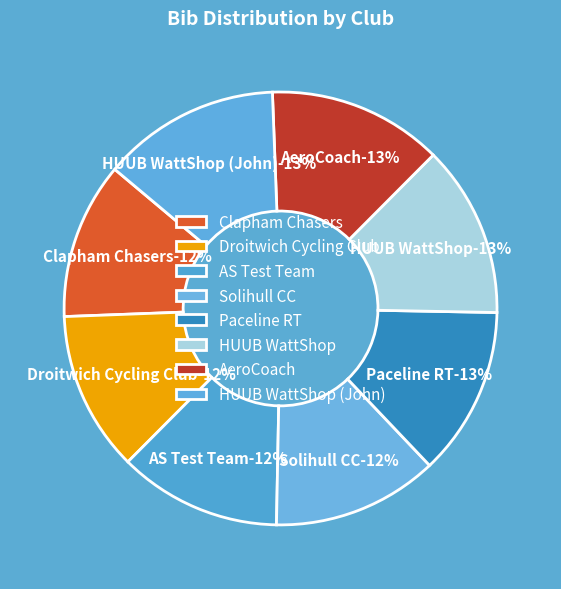

True or false: Droitwich Cycling Club accounts for 19% of the total.

False